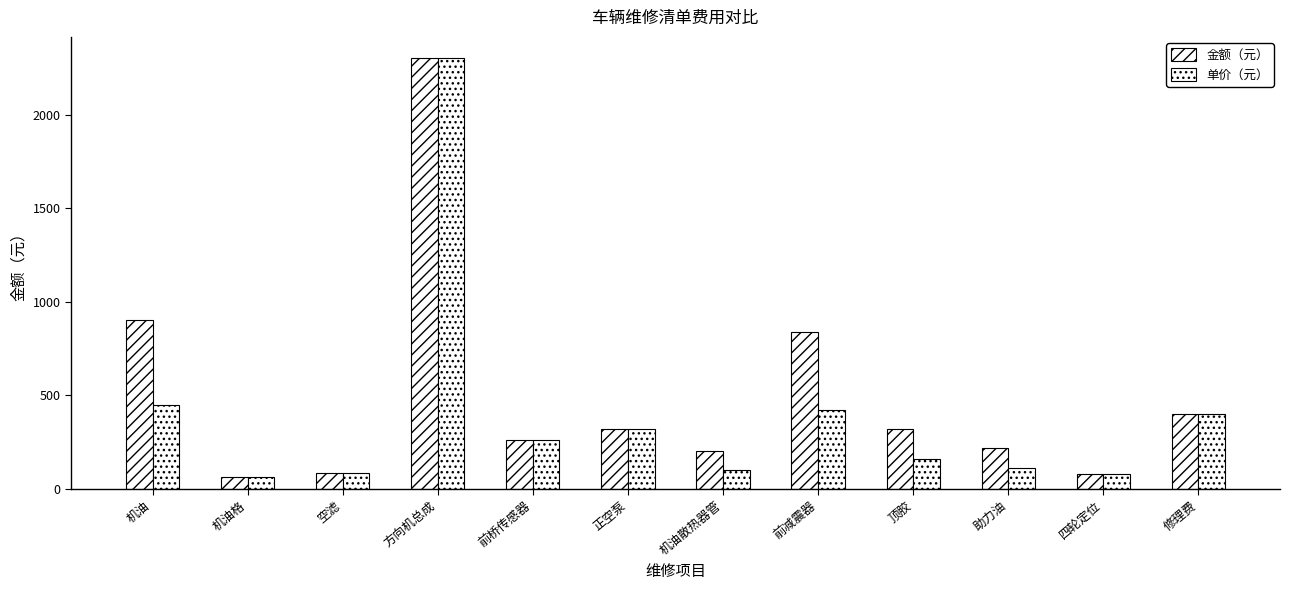

What value does the 单价（元） series have at 正空泵, to the nearest 10?

320